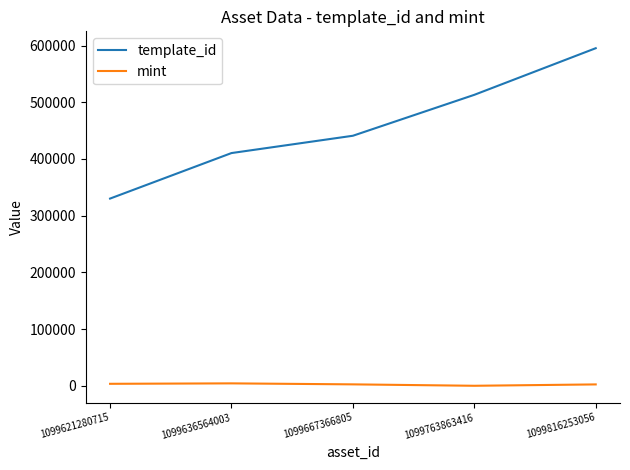

How many lines are shown in the chart?

2